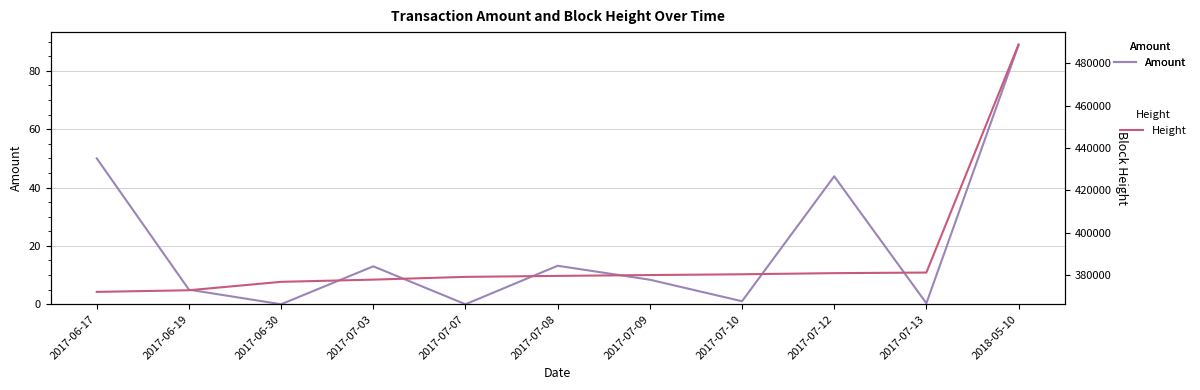

The value of Amount at 2017-07-07 is -33.9. True or false?

False